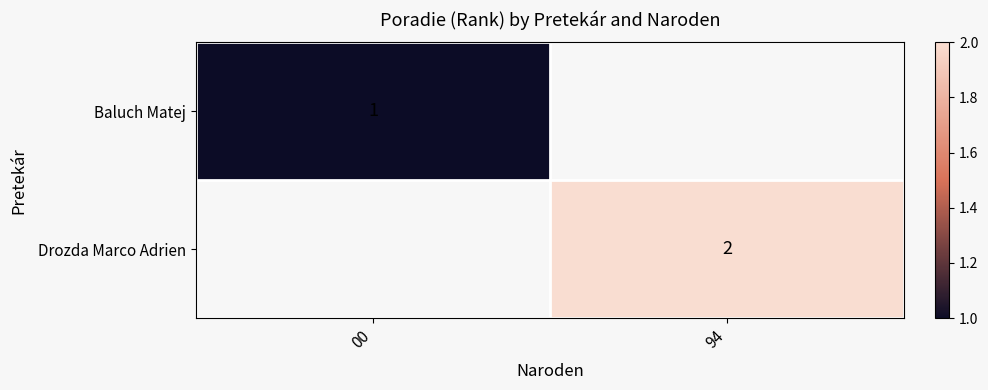

True or false: Drozda Marco Adrien has a value of 2.9 at 94.

False